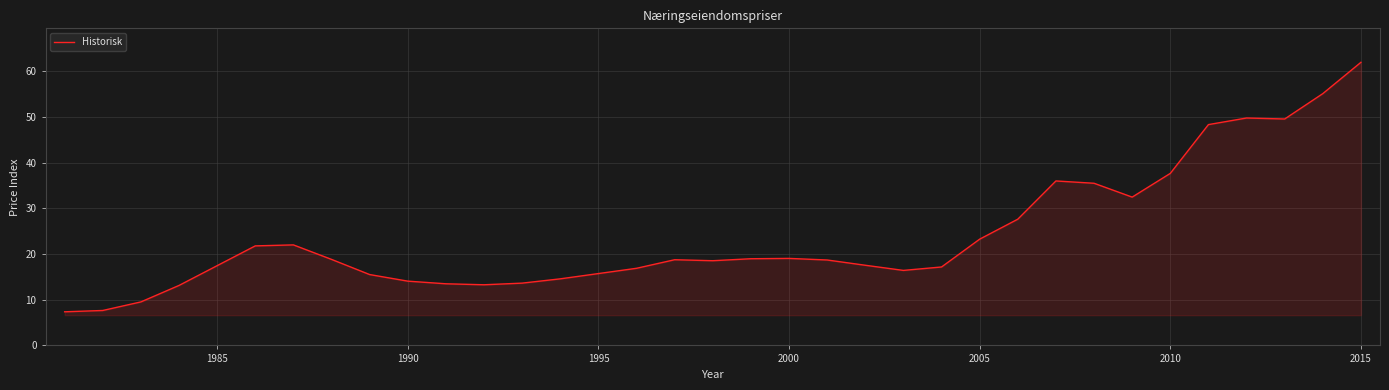

What is the average value?

23.9